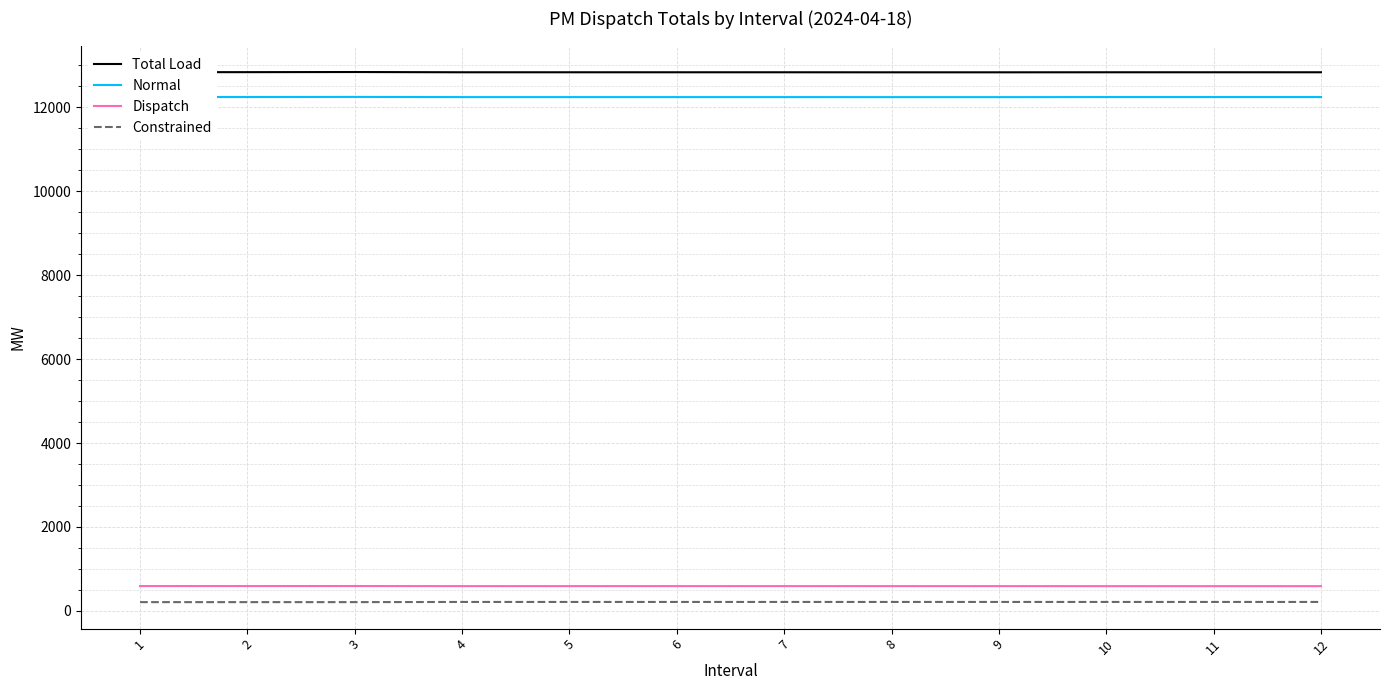

True or false: Constrained and Dispatch intersect in this chart.

False